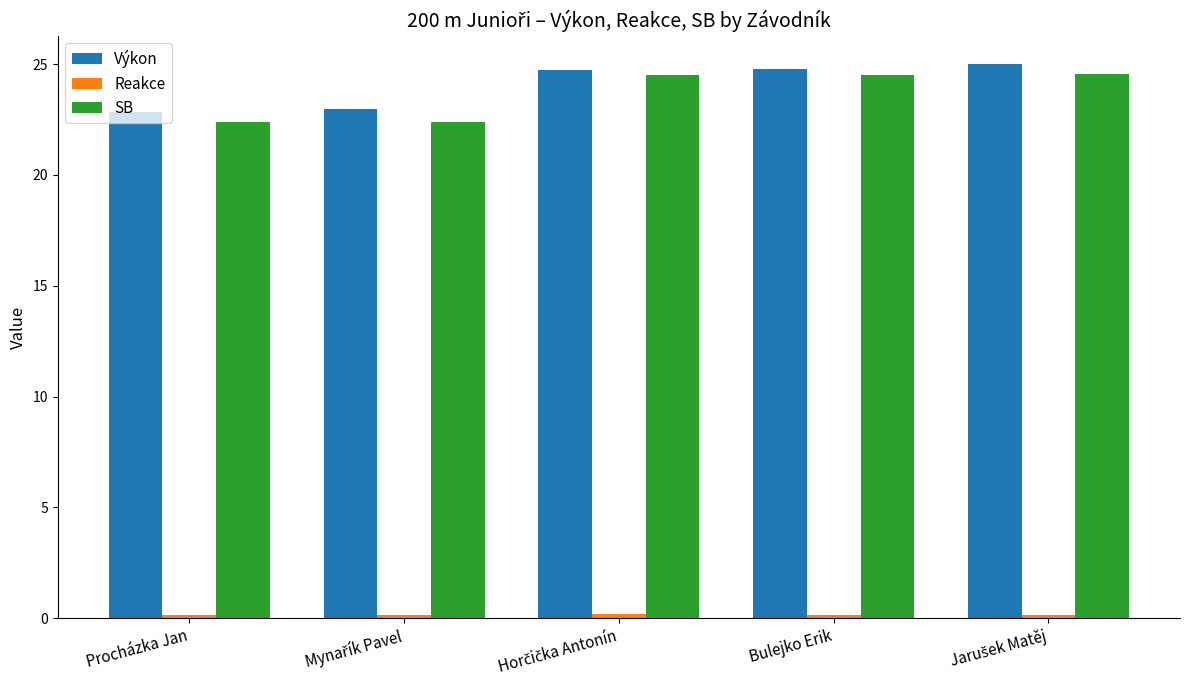

How many groups of bars are there?

5